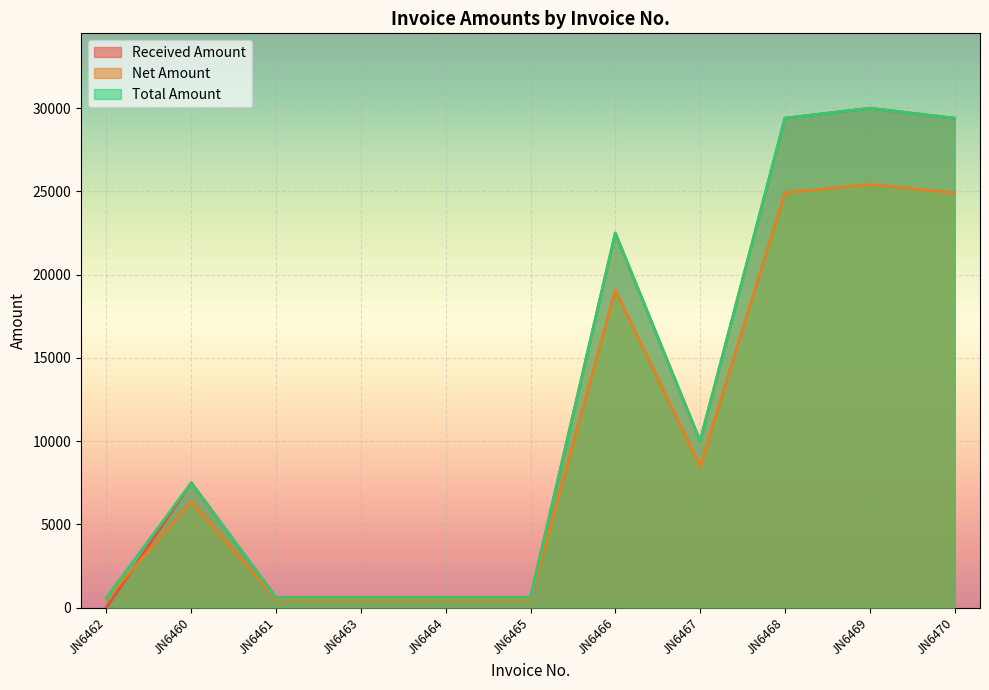

What is the difference between the maximum and second lowest values in the Net Amount series?

24915.2